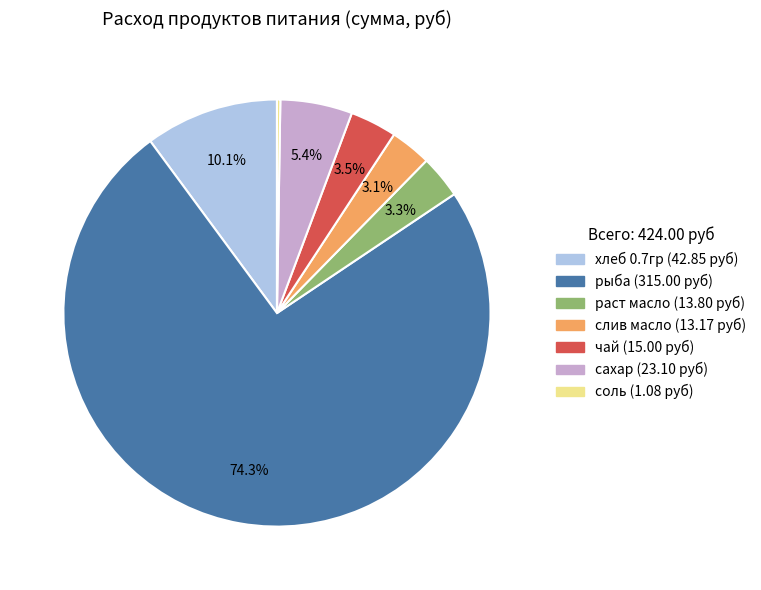

Between сахар and слив масло, which is larger?

сахар